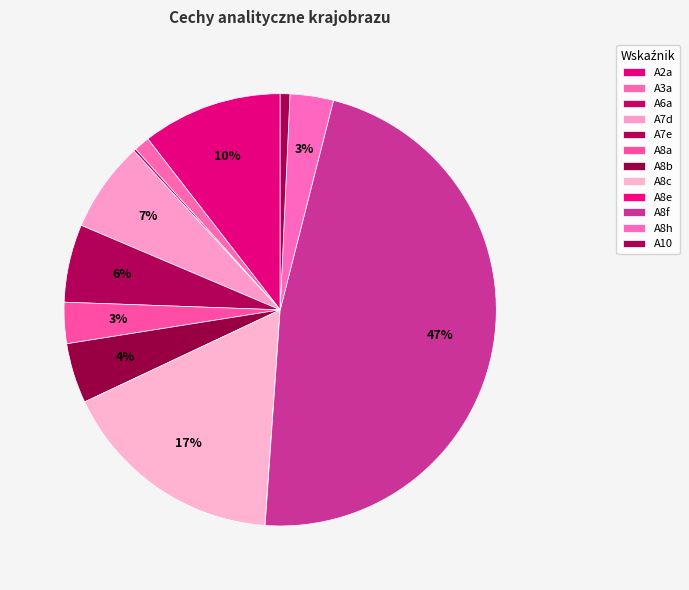

To the nearest percent, what percentage of the pie is A10?

1%